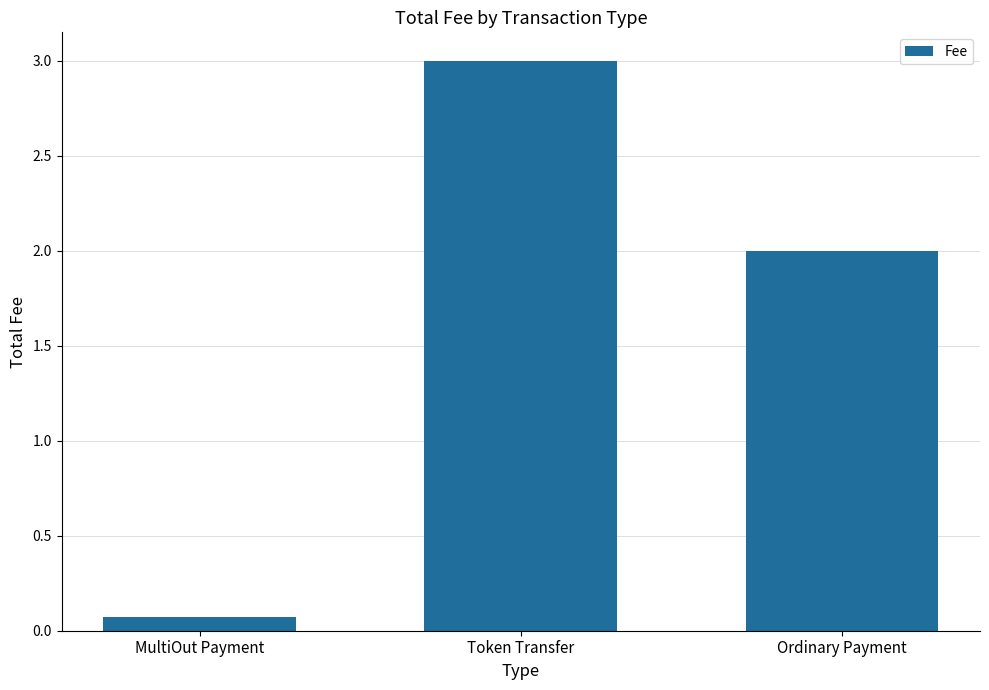

How many series are shown in this chart?

1